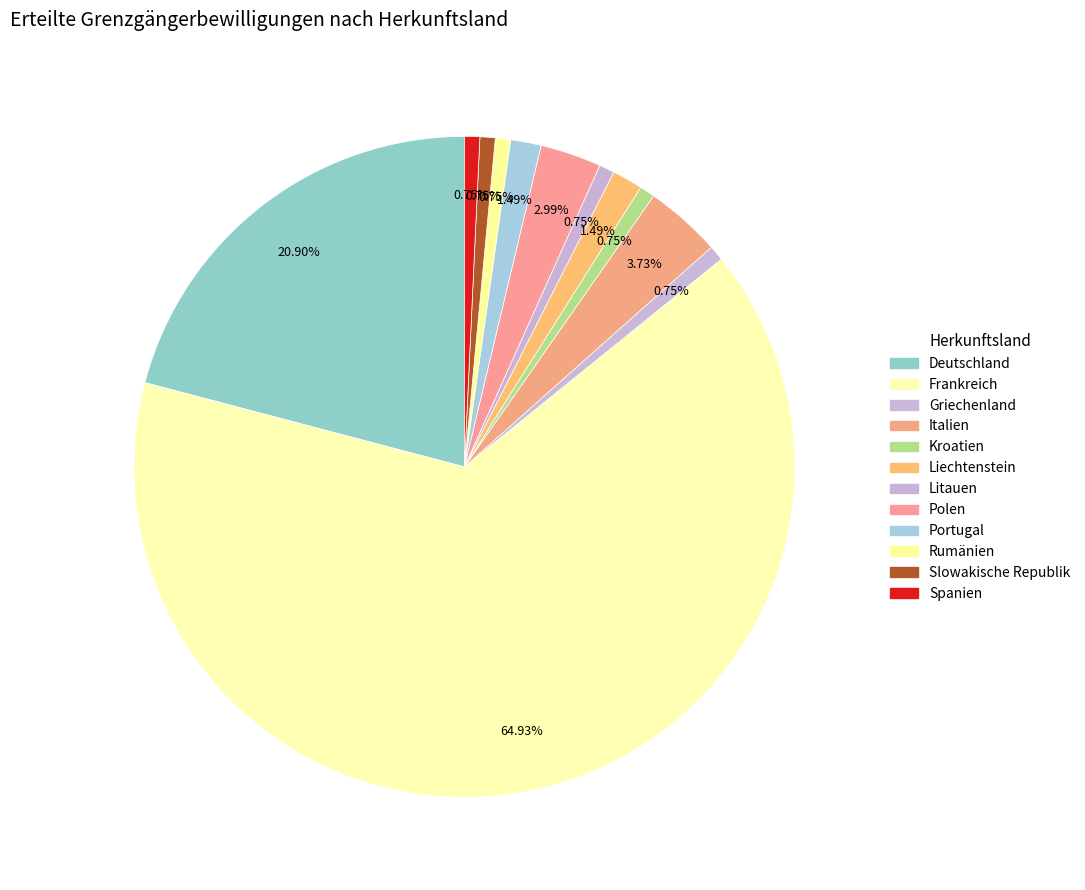

True or false: Polen accounts for 3% of the total.

True